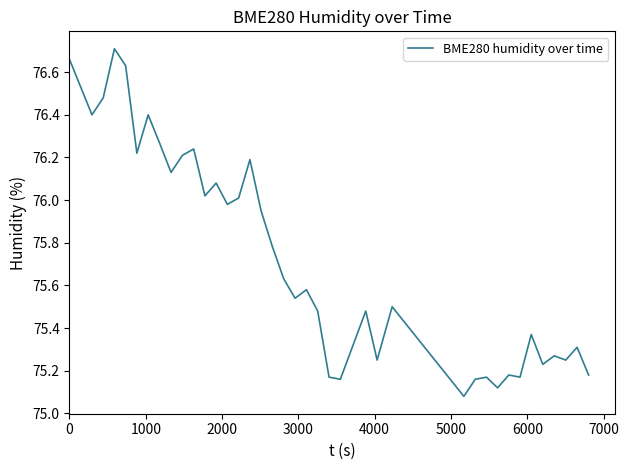

Does the chart have visible grid lines?

No